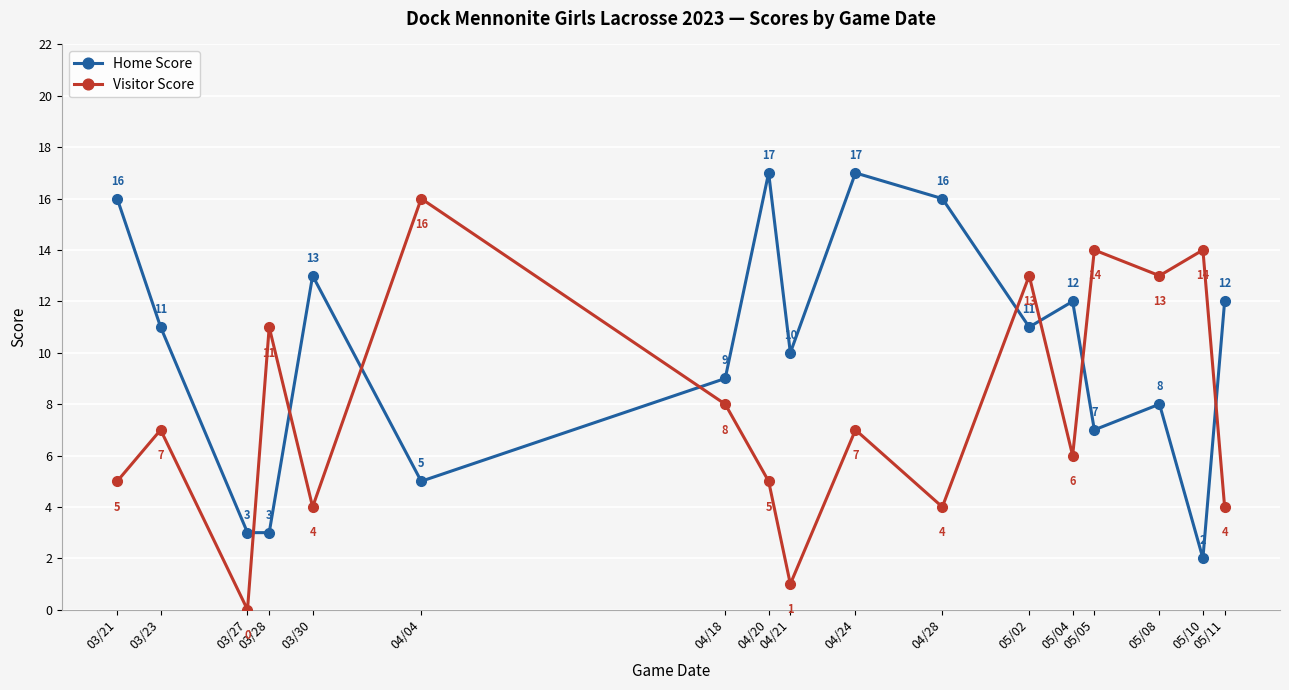

Does the chart have visible grid lines?

Yes